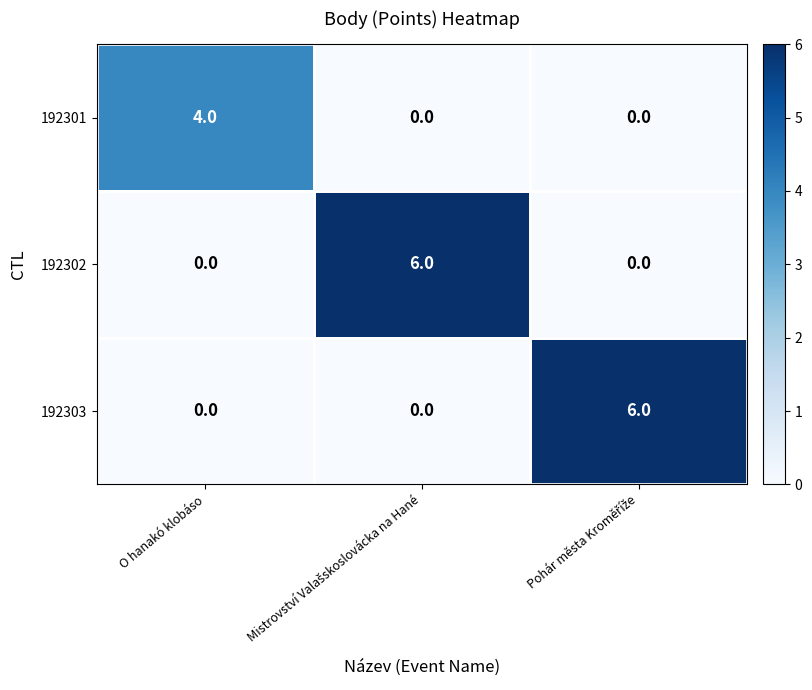

What is the greatest value displayed?

6